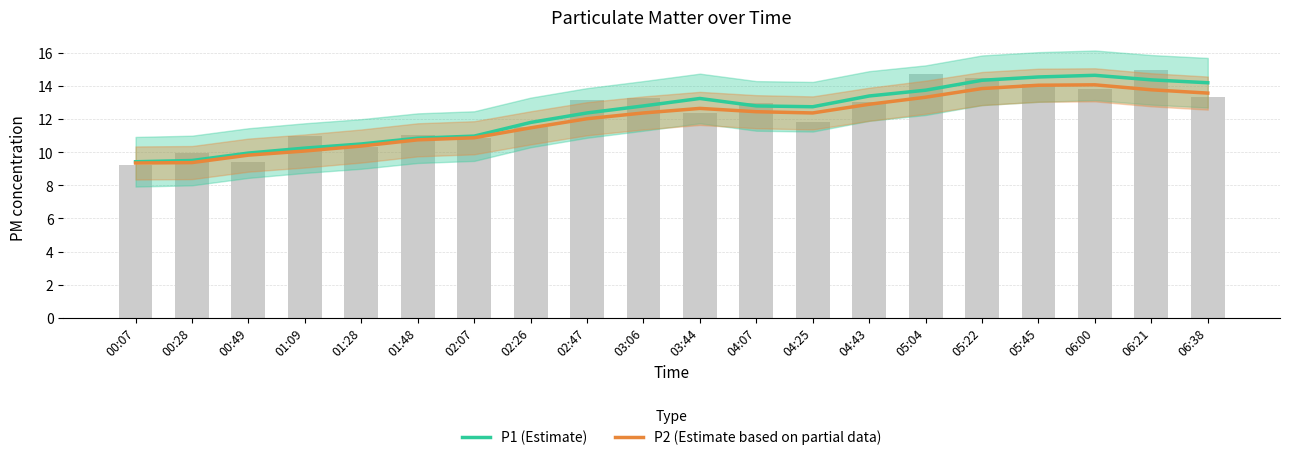

What is the difference between the highest and lowest values at 02:47?

0.3